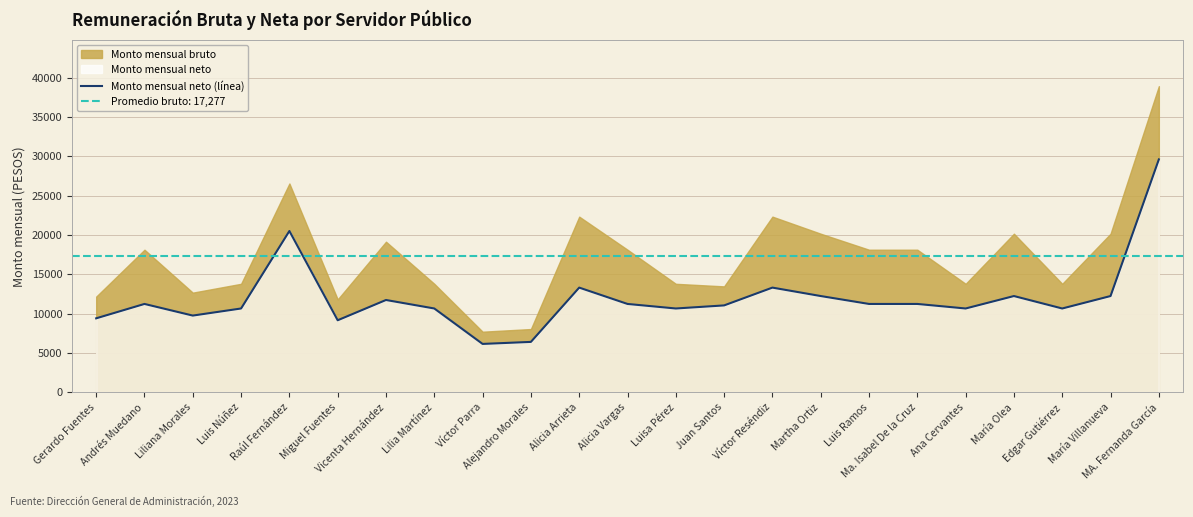

What is the highest value of the Monto mensual neto (línea) series?

29612.4